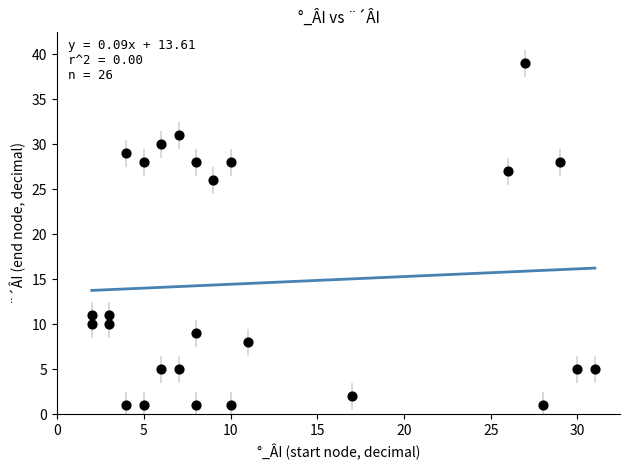

What is the range of X values (max minus min)?

29